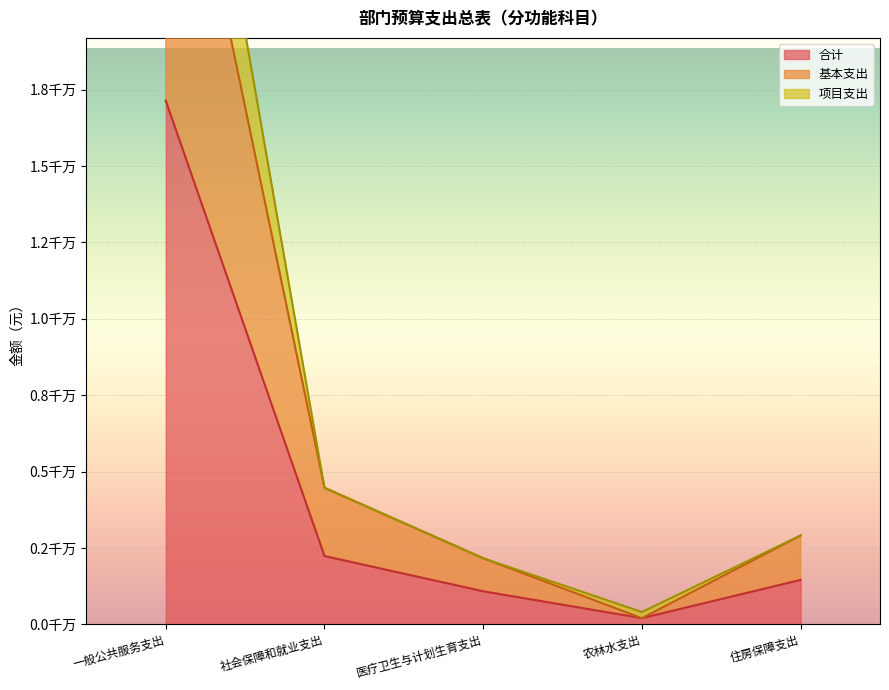

In 项目支出, how many points are lower than both neighbors (excluding endpoints)?

1